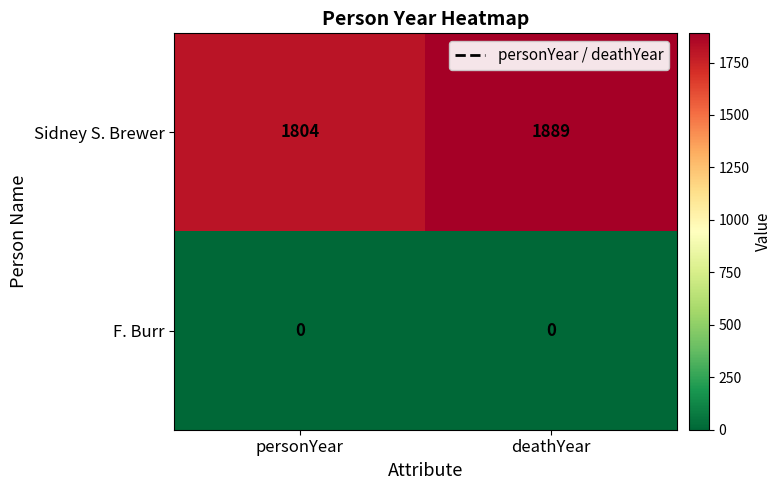

Rank the series at personYear from lowest to highest value.

F. Burr, Sidney S. Brewer